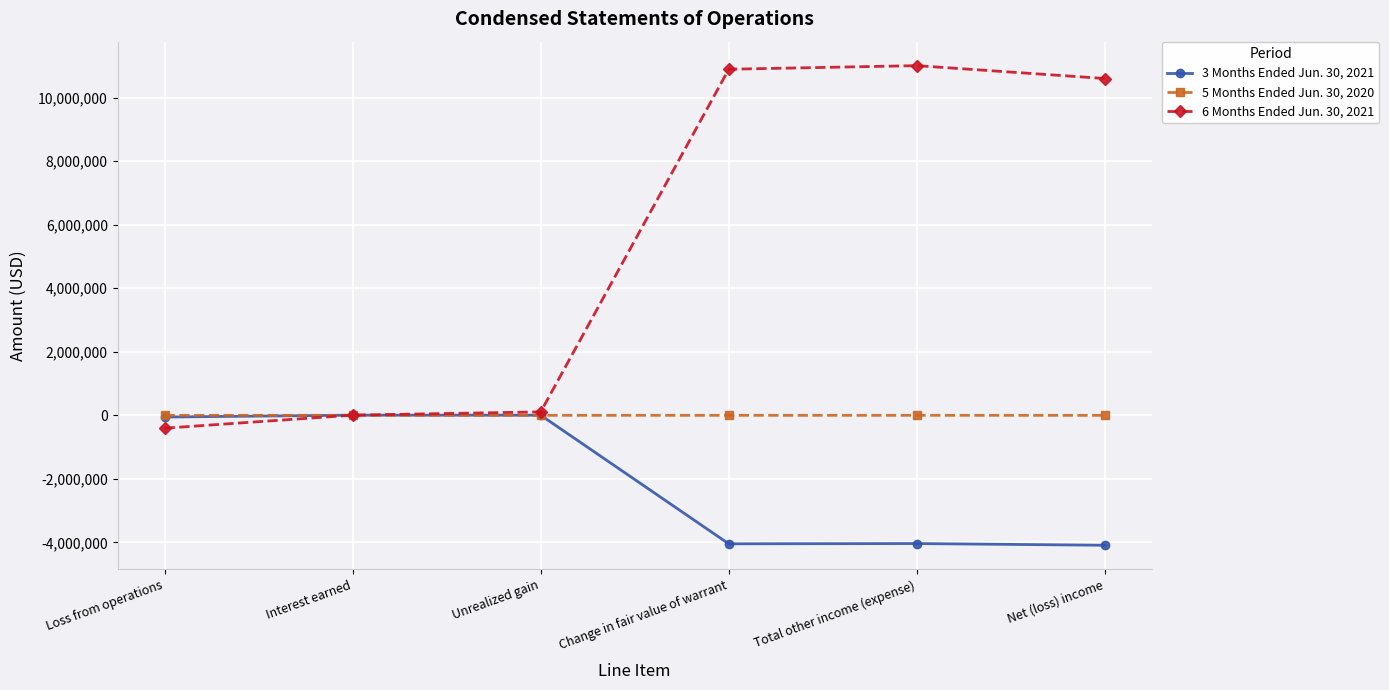

Is it true that 5 Months Ended Jun. 30, 2020 equals 0 at Total other income (expense)?

True